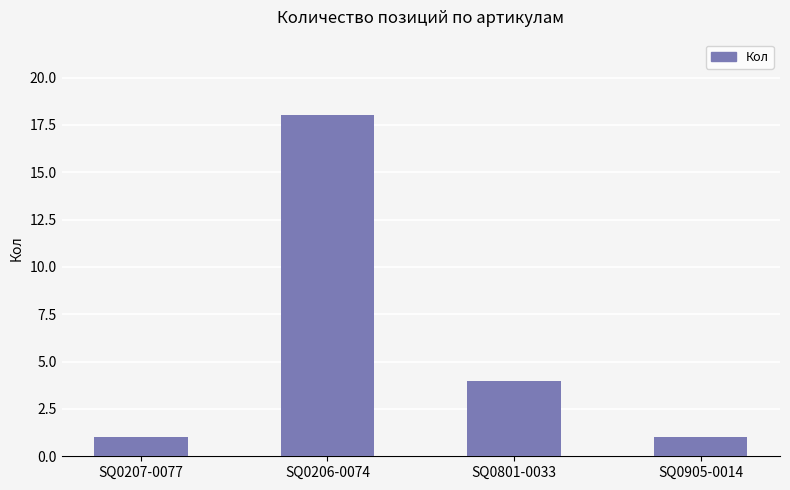

What is the greatest value displayed?

18